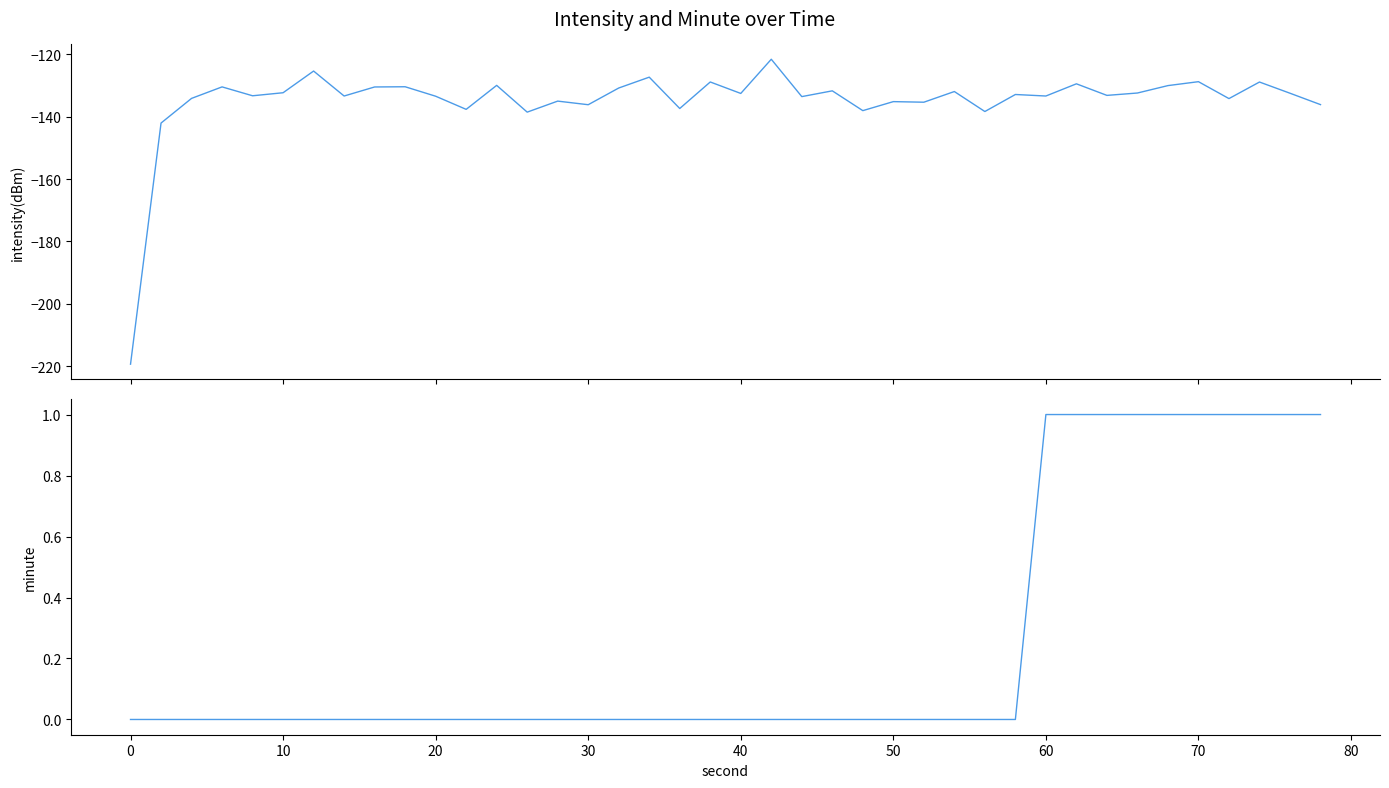

True or false: intensity(dBm) and minute cross at least once.

False